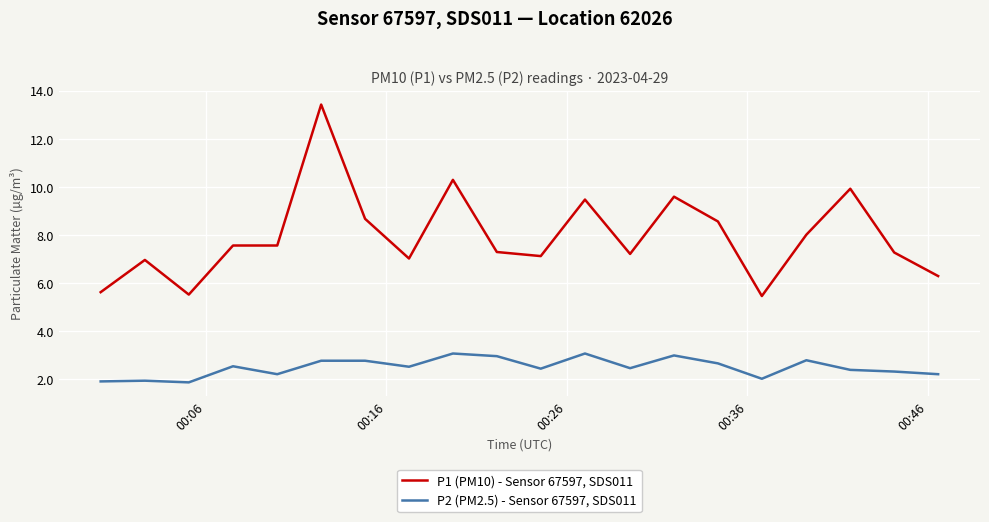

Which series has the largest total across all categories?

P1 (PM10) - Sensor 67597, SDS011